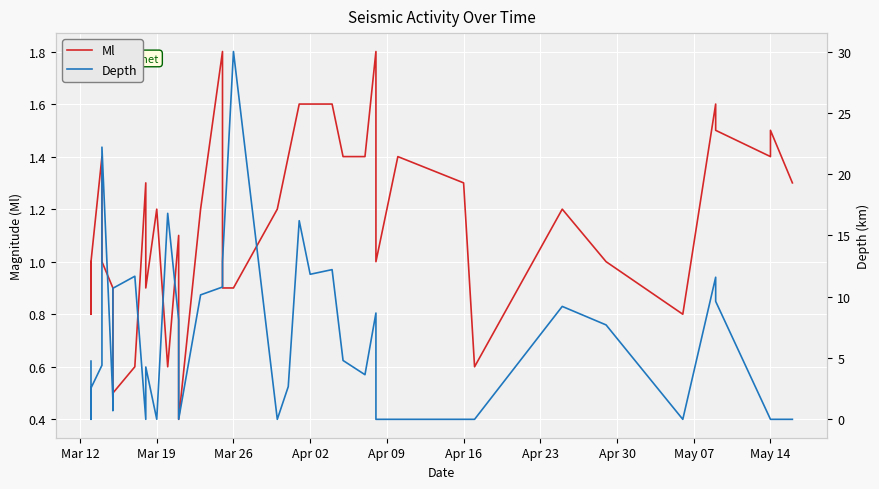

True or false: Depth has more than 0 interior local peaks.

True